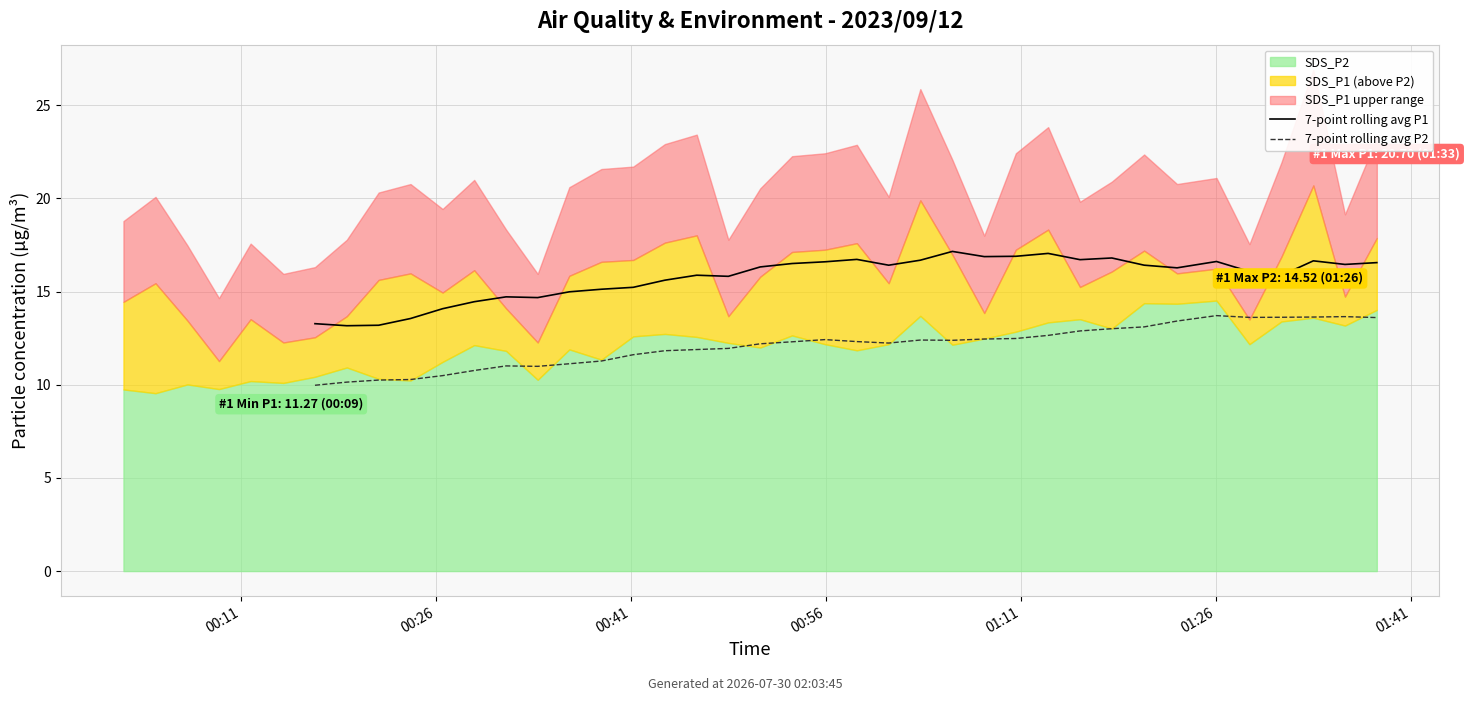

True or false: 7-point rolling avg P2 and 7-point rolling avg P1 intersect in this chart.

False